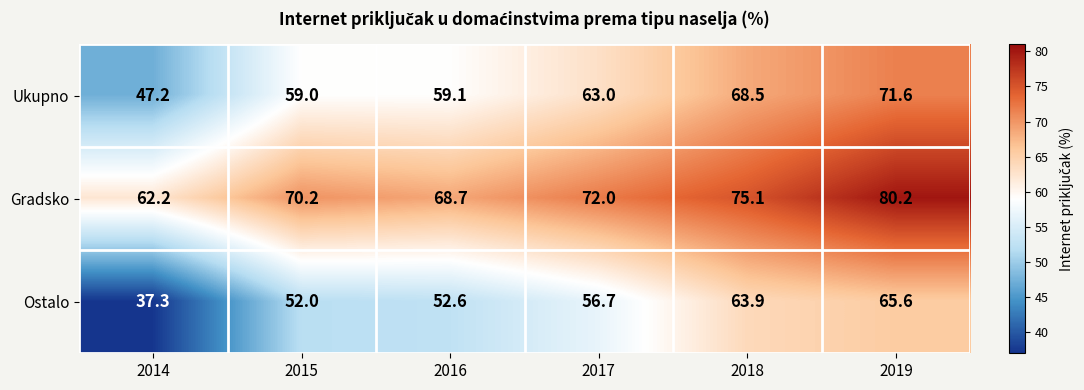

At how many categories does at least one series exceed 48?

6